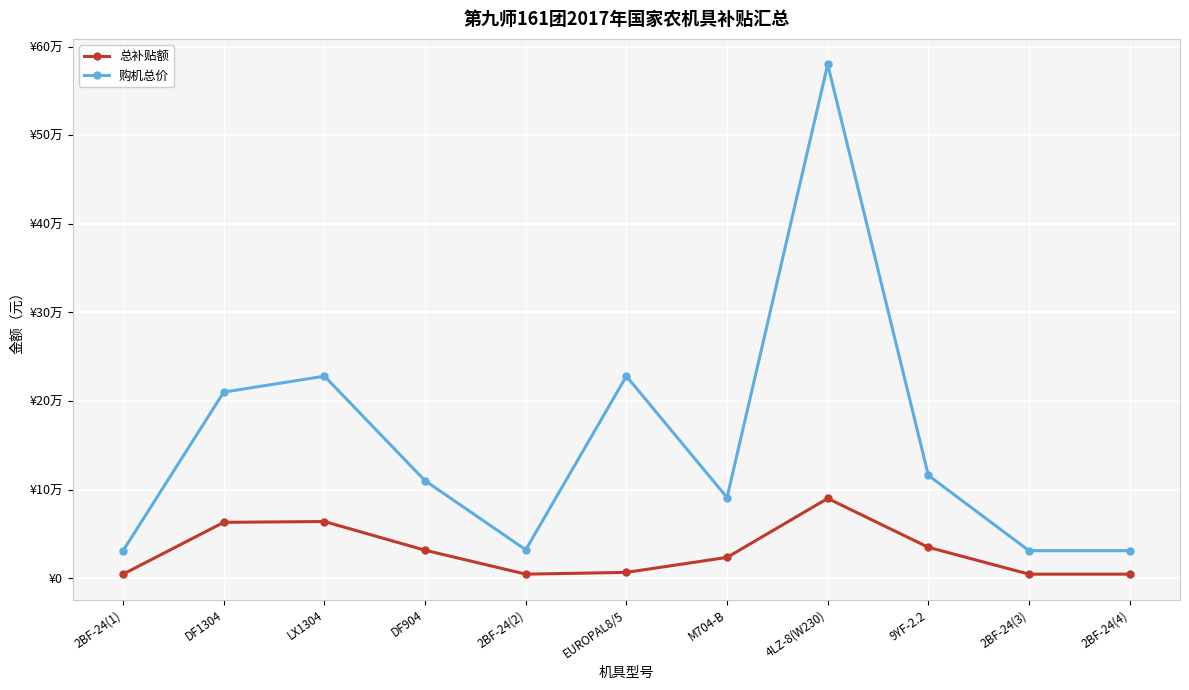

At which label does 购机总价 first exceed 110000?

DF1304